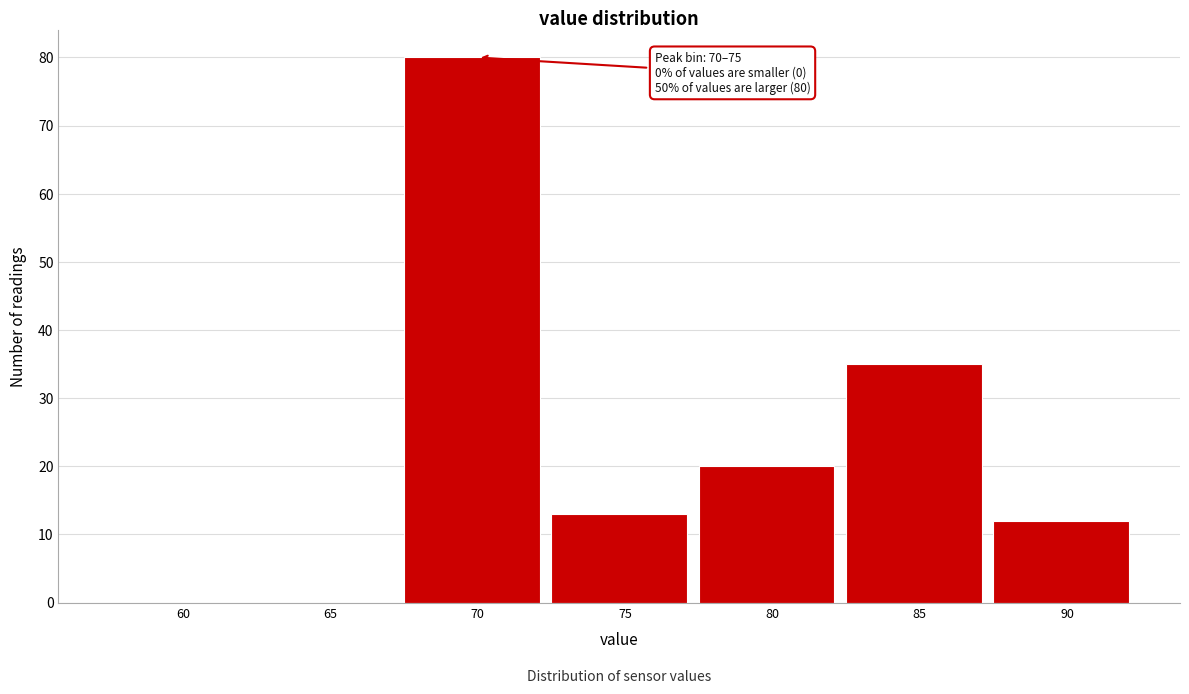

Reading left to right, what are all the values shown in this chart?

60=0	65=0	70=80	75=13	80=20	85=35	90=12